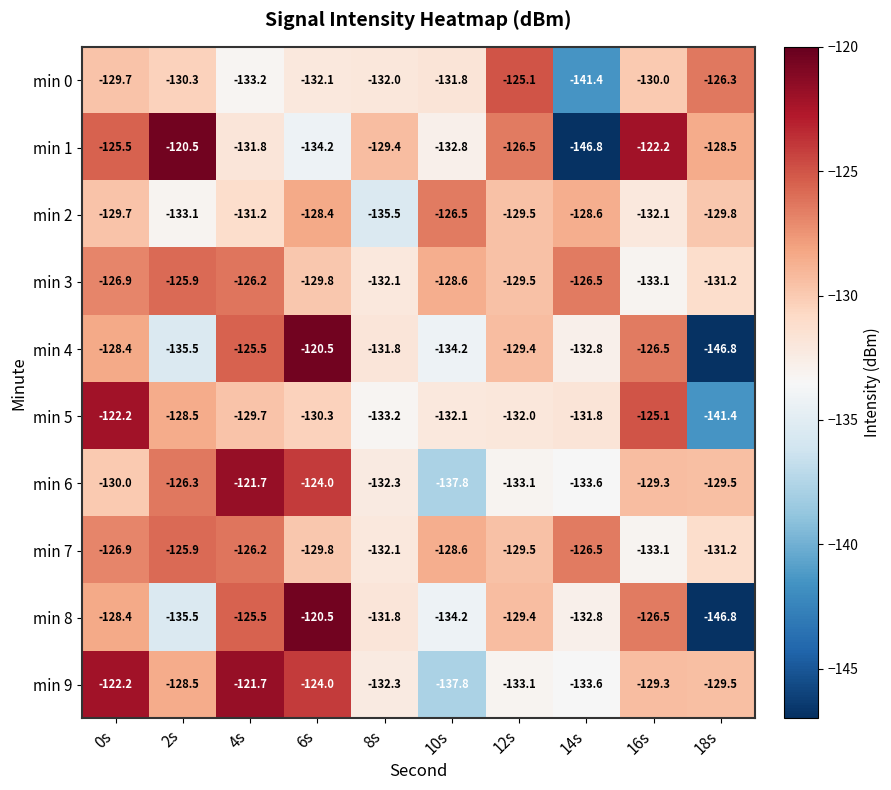

What is the sum of all min 5 values?

-1306.3